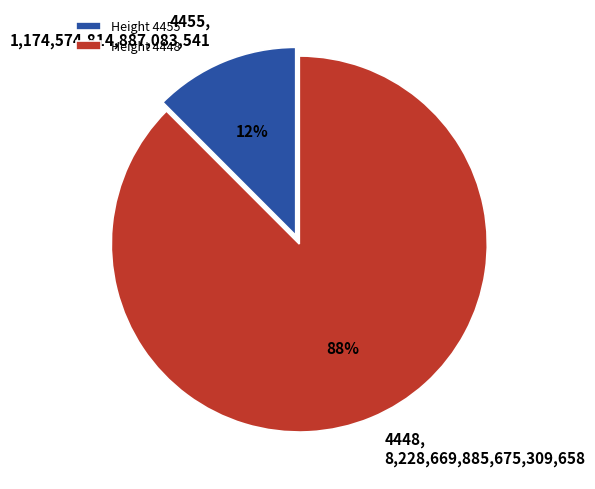

How many slices are in this pie chart?

2